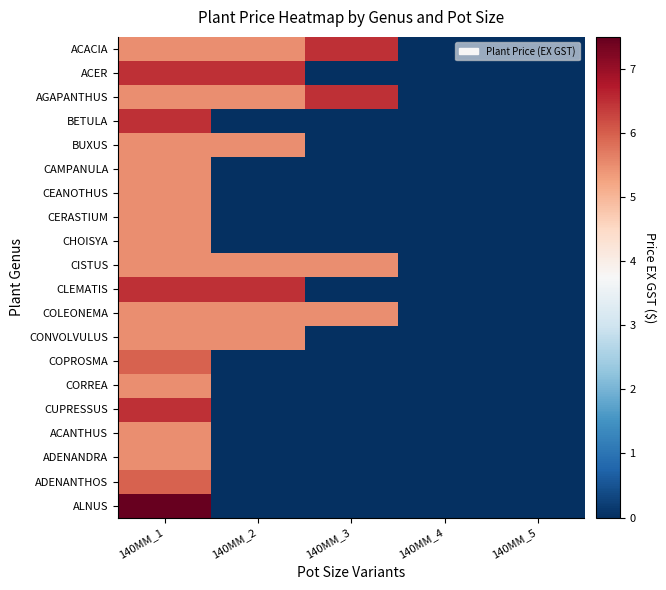

How many data points does each series have?

5